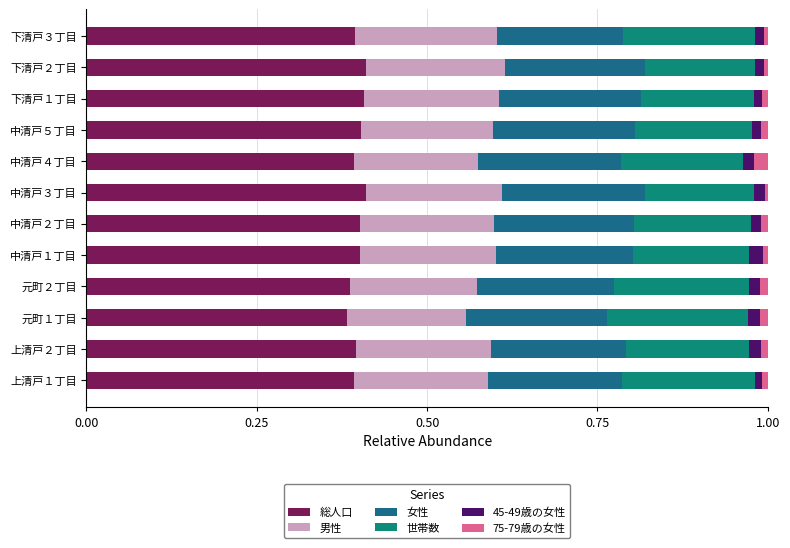

Count the number of categories in the chart.

12